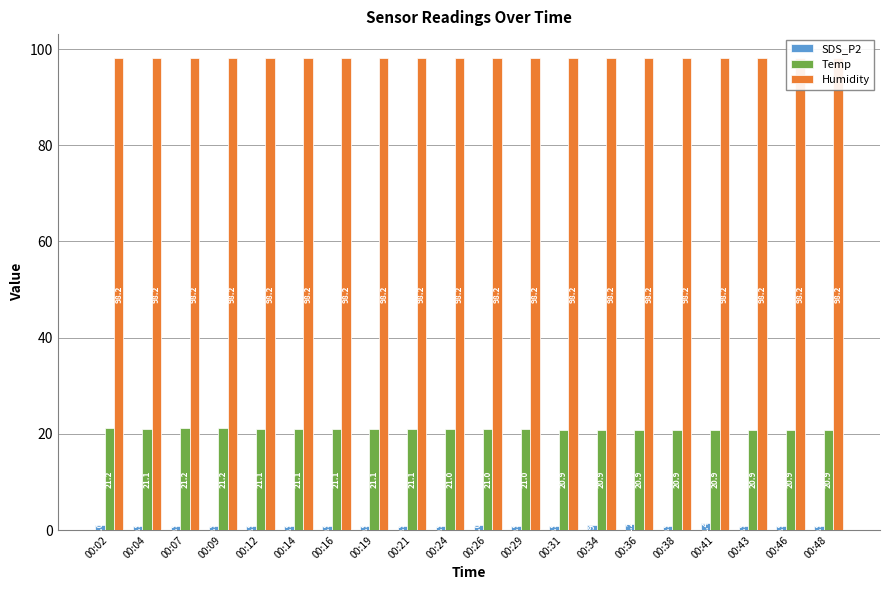

Reading left to right, what are all the values shown in this chart?

SDS_P2: 00:02=1.0	00:04=0.9	00:07=0.9	00:09=0.9	00:12=0.9	00:14=0.9	00:16=0.9	00:19=0.9	00:21=0.9	00:24=0.9	00:26=1.0	00:29=0.9	00:31=0.9	00:34=1.0	00:36=1.2	00:38=0.9	00:41=1.4	00:43=0.9	00:46=0.9	00:48=0.9
Temp: 00:02=21.2	00:04=21.1	00:07=21.2	00:09=21.2	00:12=21.1	00:14=21.1	00:16=21.1	00:19=21.1	00:21=21.1	00:24=21.0	00:26=21.0	00:29=21.0	00:31=20.9	00:34=20.9	00:36=20.9	00:38=20.9	00:41=20.9	00:43=20.9	00:46=20.9	00:48=20.9
Humidity: 00:02=98.2	00:04=98.2	00:07=98.2	00:09=98.2	00:12=98.2	00:14=98.2	00:16=98.2	00:19=98.2	00:21=98.2	00:24=98.2	00:26=98.2	00:29=98.2	00:31=98.2	00:34=98.2	00:36=98.2	00:38=98.2	00:41=98.2	00:43=98.2	00:46=98.2	00:48=98.2